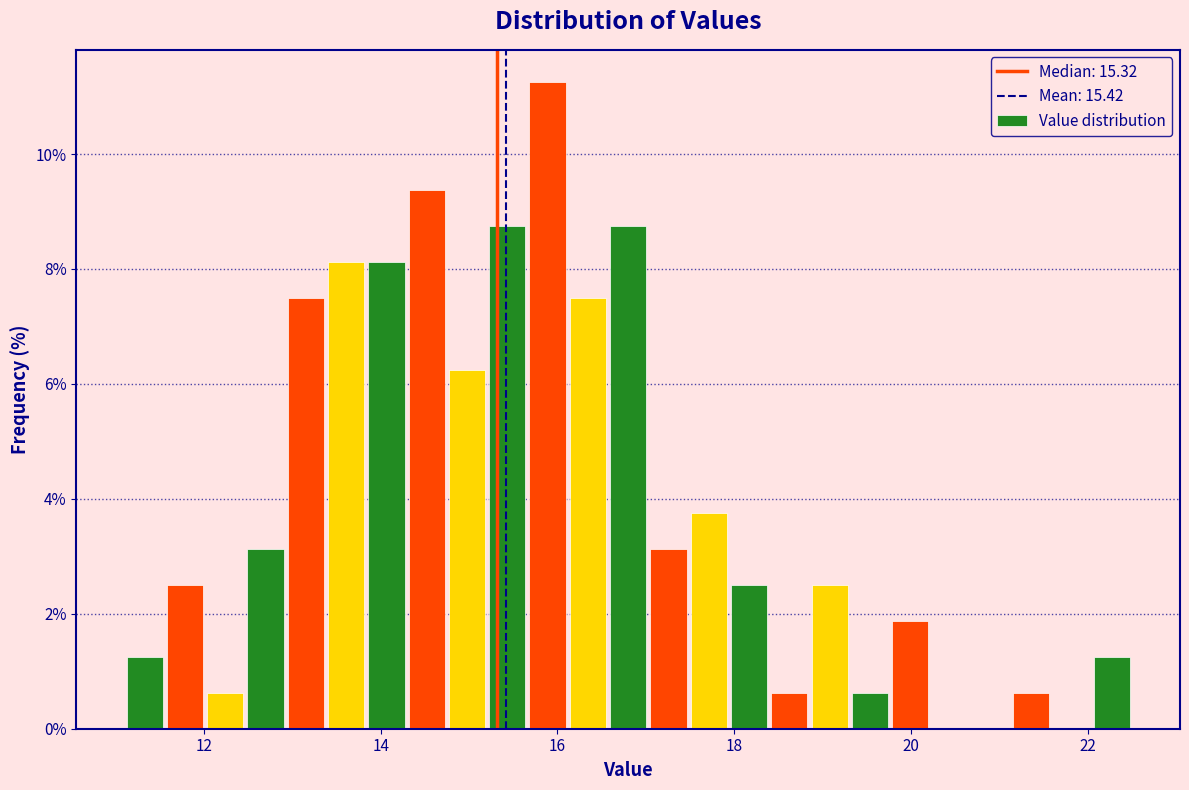

Read against the x-axis, roughly where is the centre of the tallest bar?

15.8